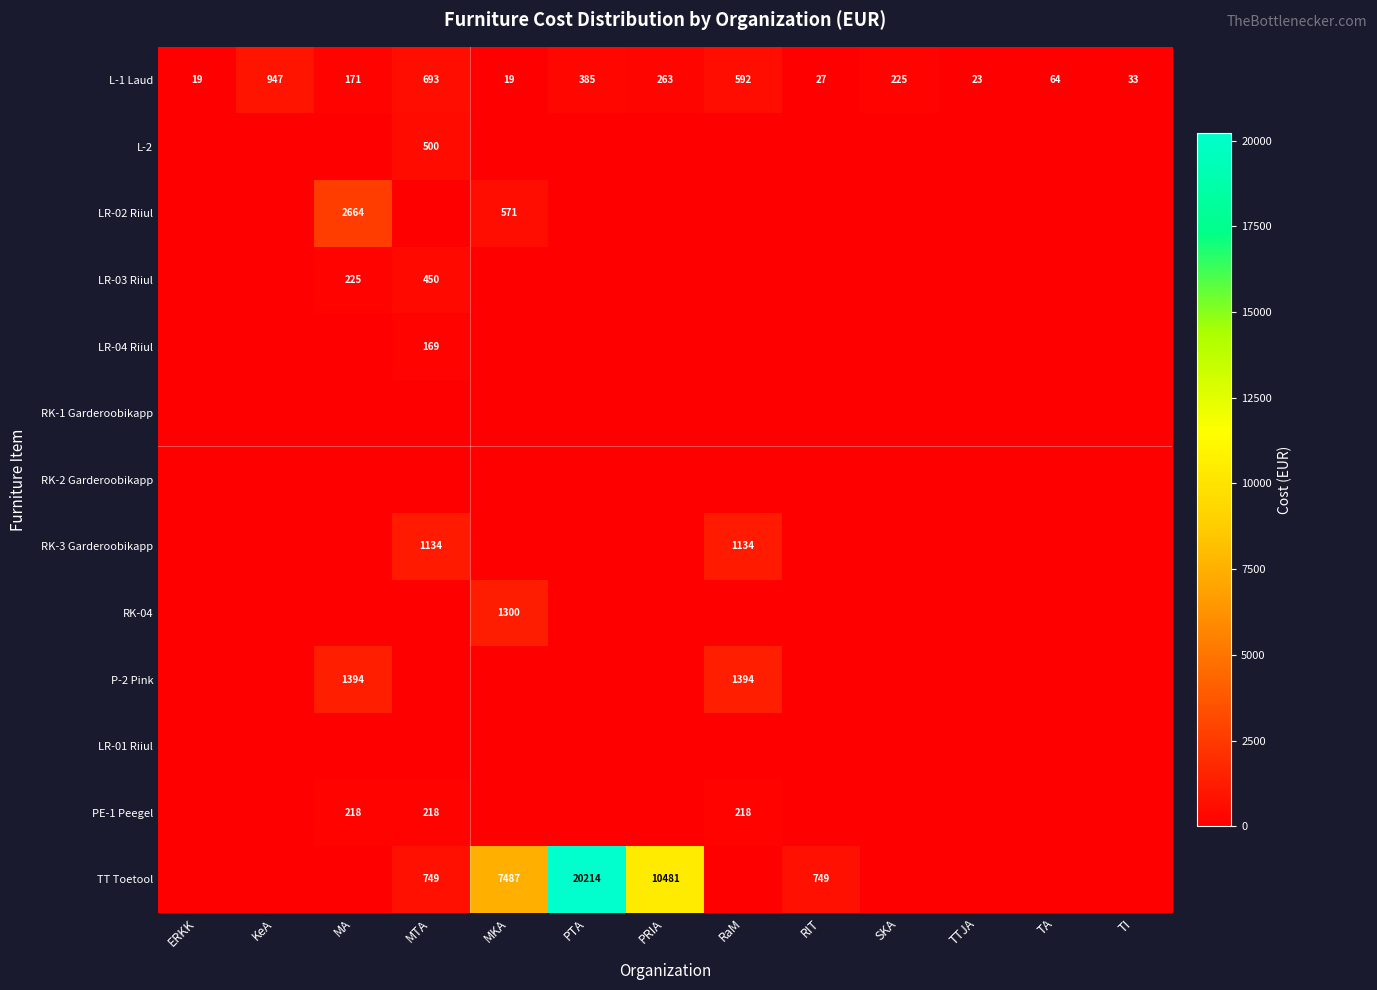

What is the sum of the L-1 Laud values at TA and SKA?

289